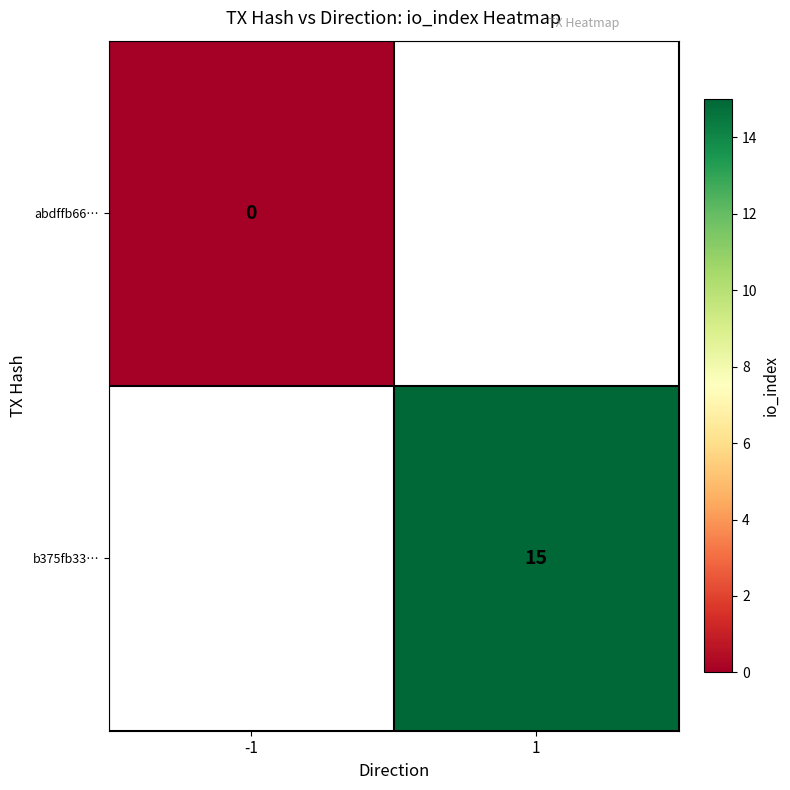

At which category does the chart reach its minimum across all series?

-1